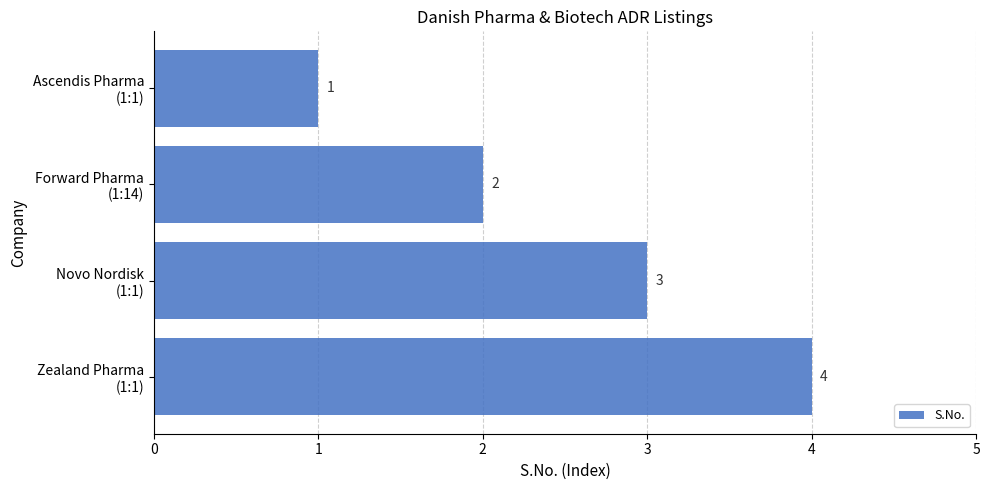

Rank the categories by value from lowest to highest.

Ascendis Pharma
(1:1), Forward Pharma
(1:14), Novo Nordisk
(1:1), Zealand Pharma
(1:1)